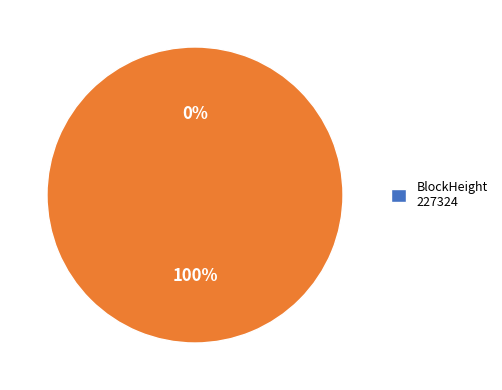

Do 227324 and 227309 together represent more than half of the pie?

Yes